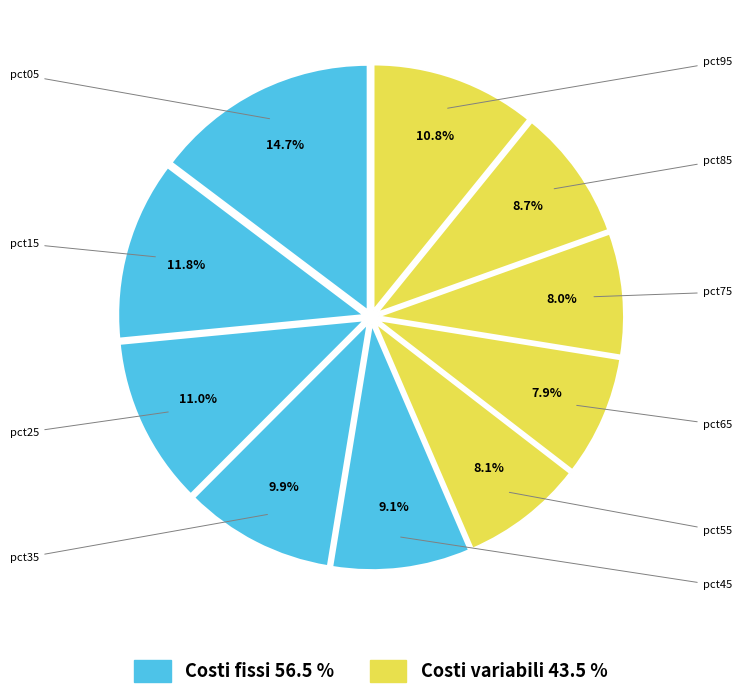

Which category has the smallest portion of the pie?

pct65